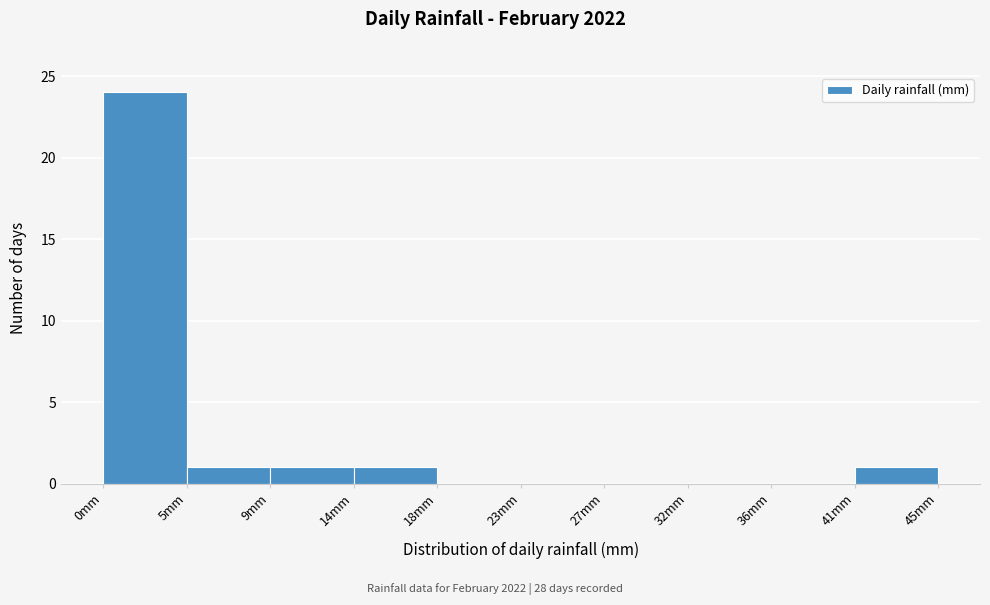

Reading left to right, transcribe this chart: for each bar, give the range it covers on the x-axis and its height. Neither the bar edges nor the heights are printed on the chart, so give them approximately, as read against the axes.

0.0 to 4.5: 24
4.5 to 9.0: 1
9.0 to 13.5: 1
13.5 to 18.0: 1
18.0 to 22.5: 0
22.5 to 27.0: 0
27.0 to 31.5: 0
31.5 to 36.0: 0
36.0 to 40.5: 0
40.5 to 45.0: 1